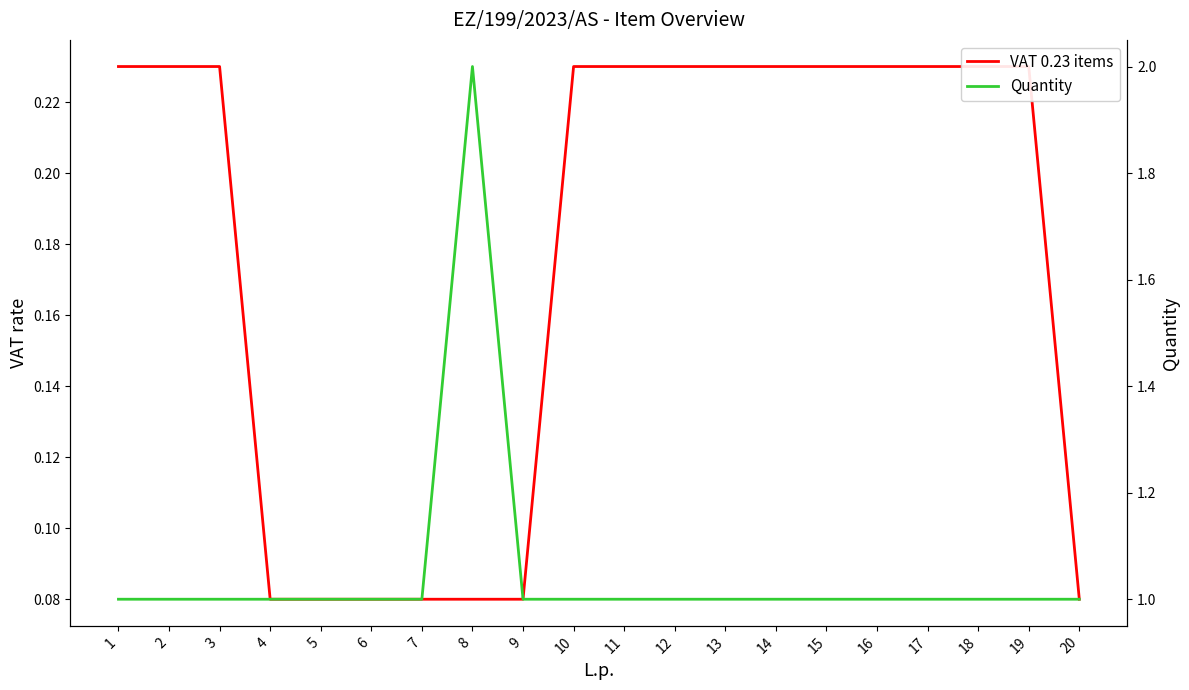

What is the value of the Quantity point at the 6th from the left?

1.0